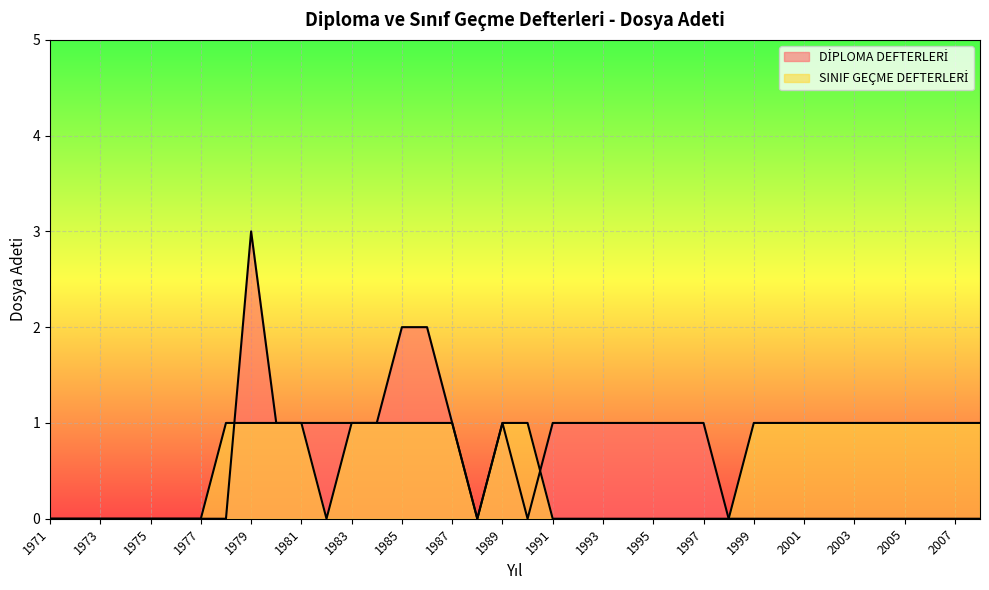

The DİPLOMA DEFTERLERİ series shows 0 at 1998. True or false?

True